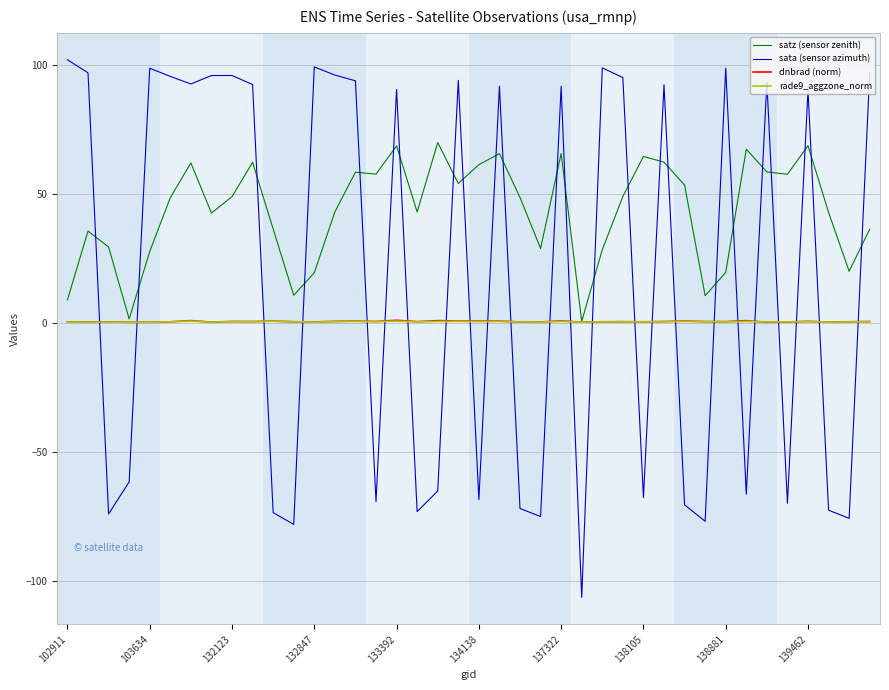

Which series has the largest total across all categories?

satz (sensor zenith)